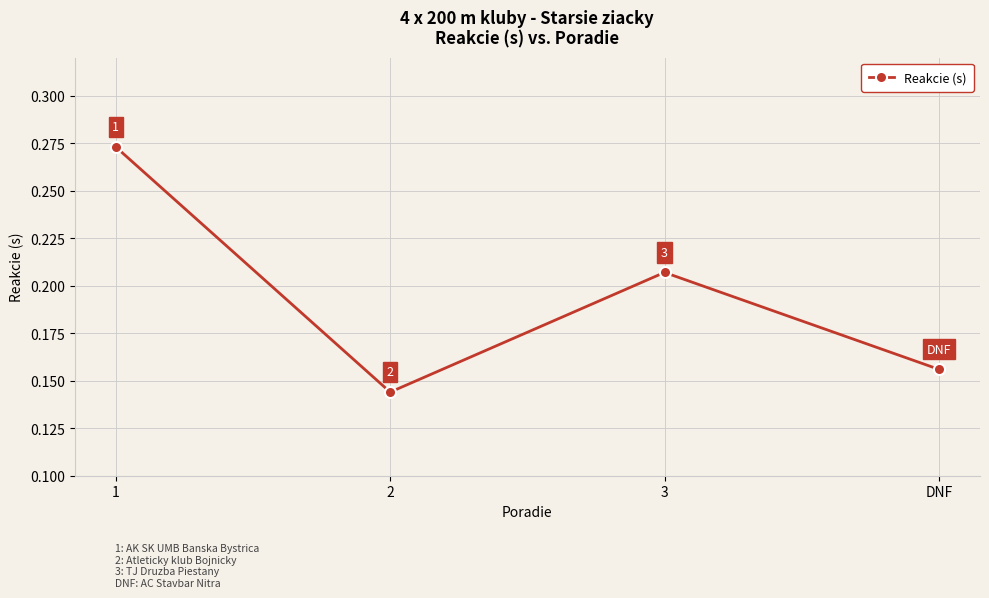

How many values are between 0 and 1?

4